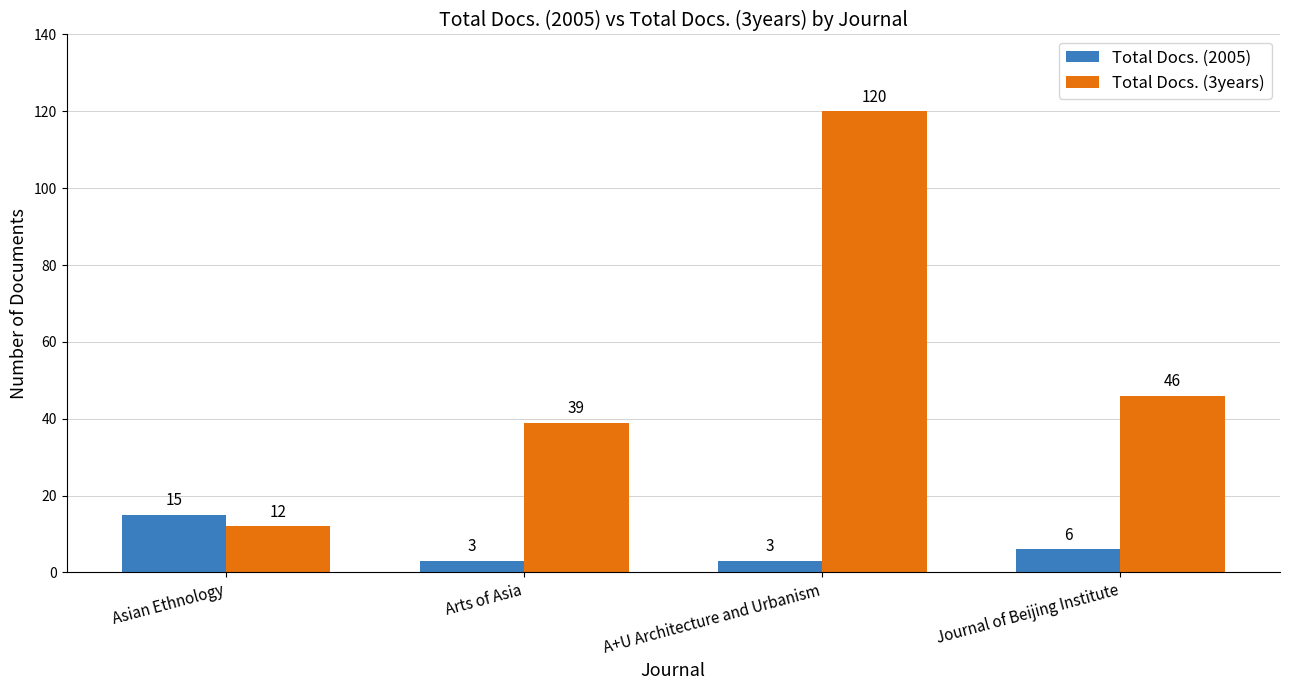

The Total Docs. (3years) series shows 39 at Arts of Asia. True or false?

True